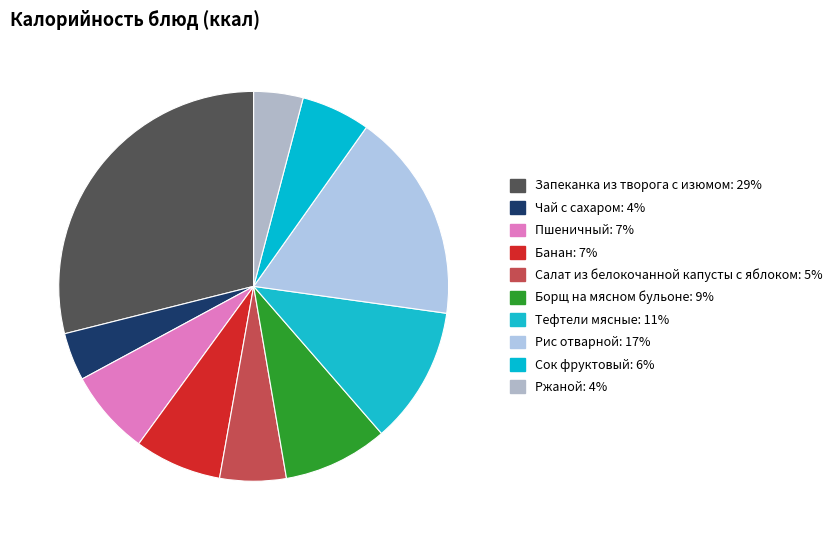

What percentage is the Банан slice, to the nearest percent?

7%